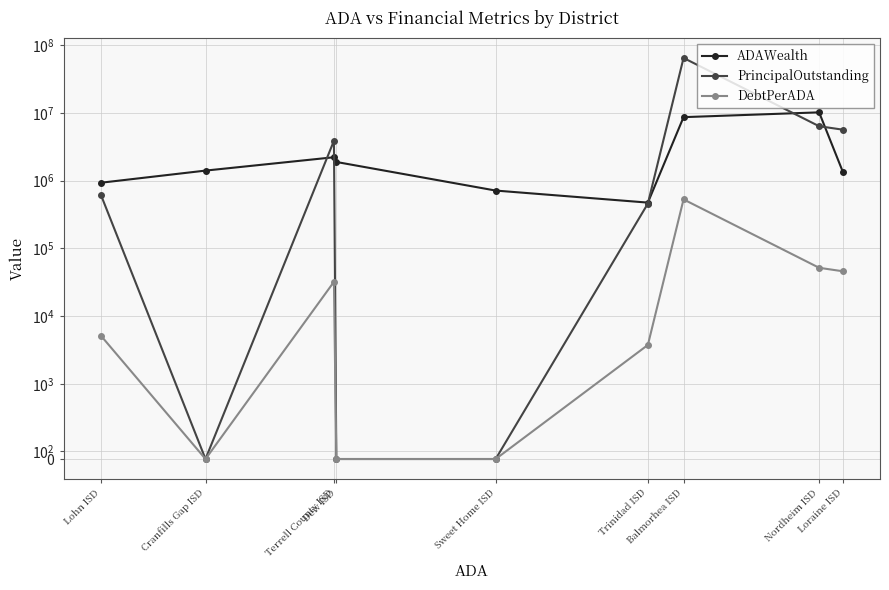

How many positive values does the DebtPerADA series have?

6